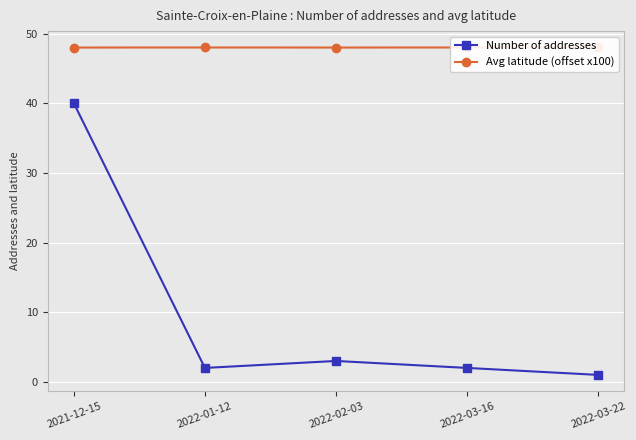

What is the label of the 5th point from the right?

2021-12-15